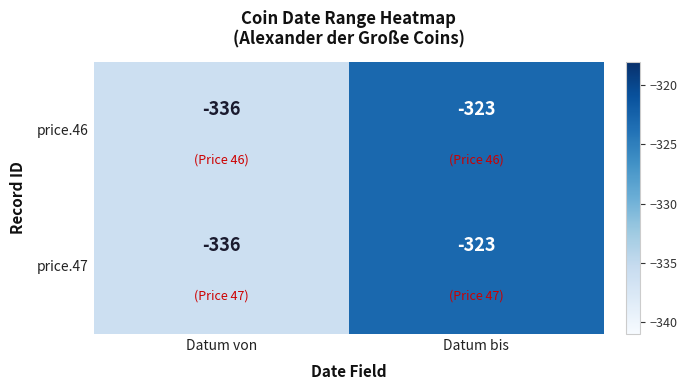

At which category is the sum across all series the highest?

Datum bis